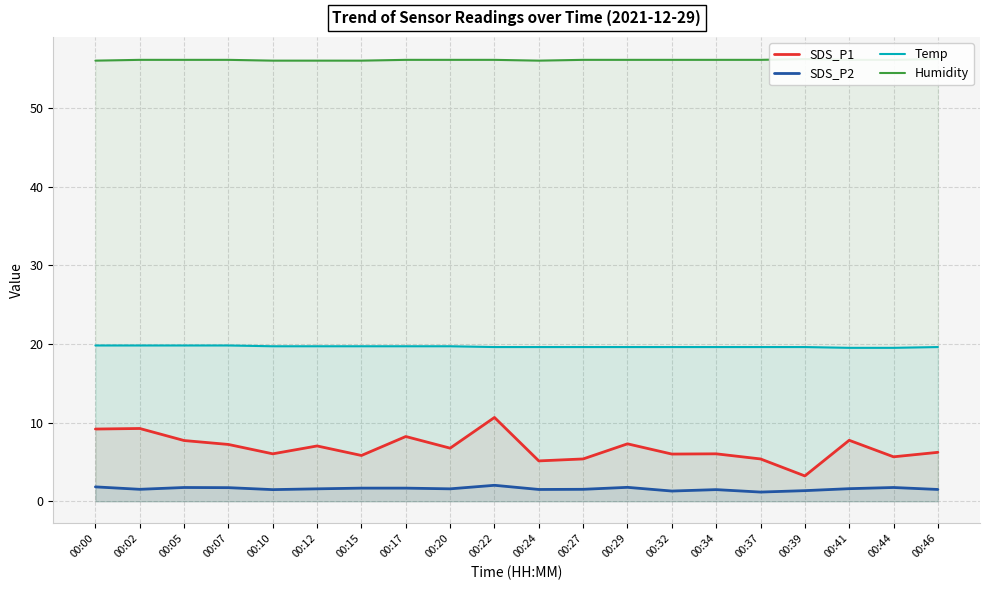

What is the difference between the highest and lowest values at 00:24?

54.5